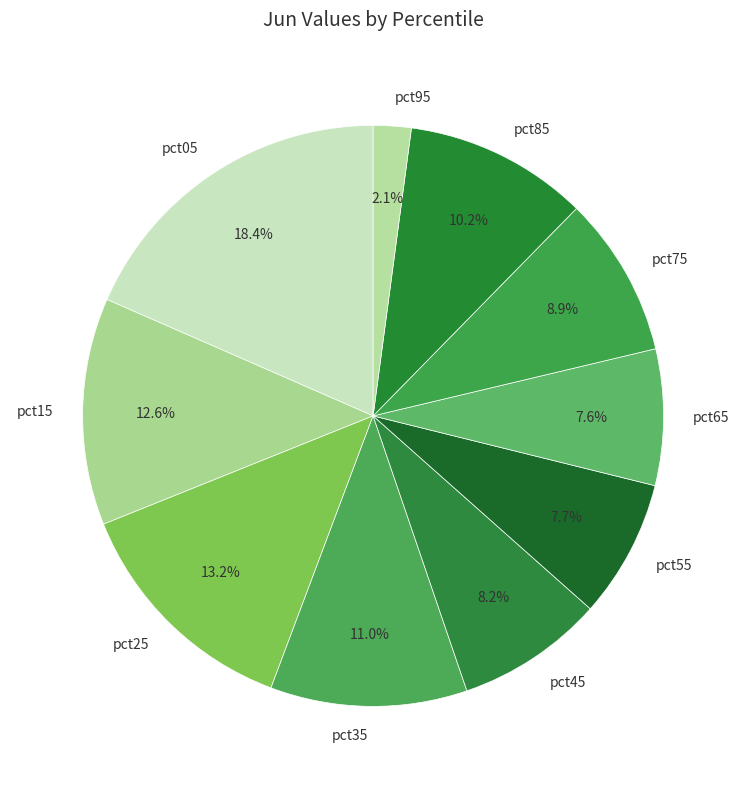

Is it true that pct85 is 10% of the pie?

True